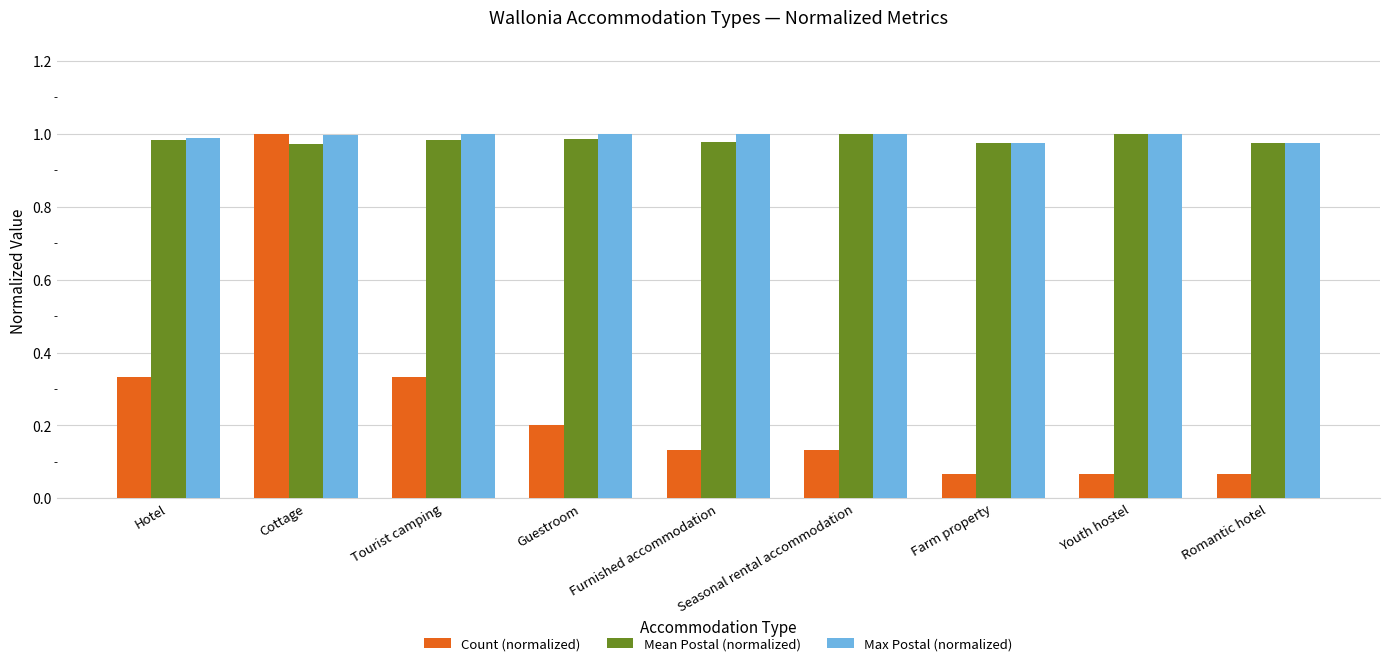

What is the sum of all Count (normalized) values?

2.3